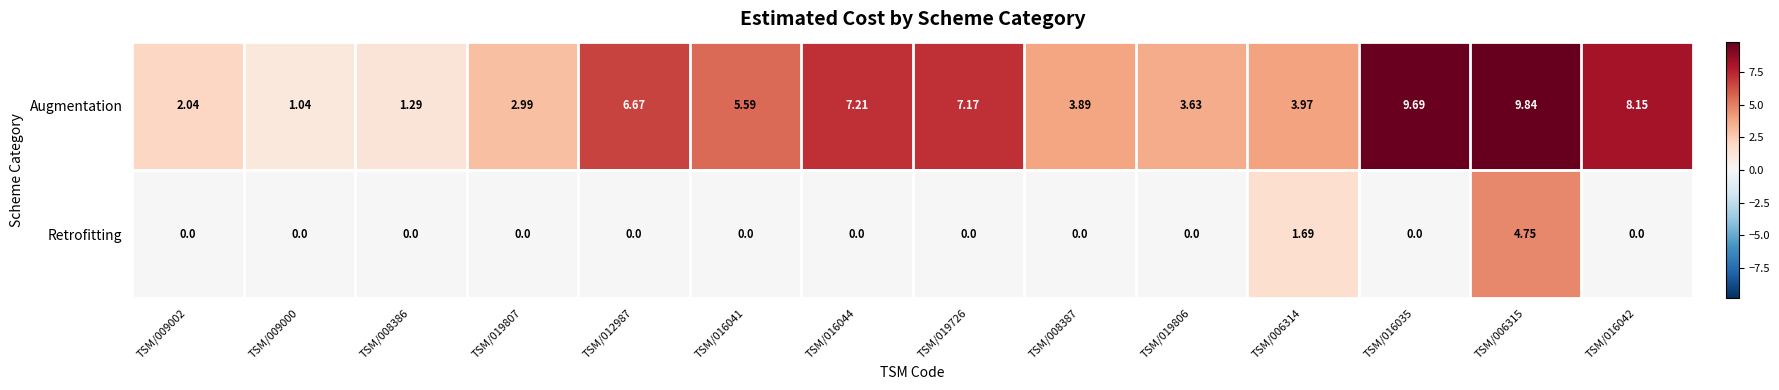

Rank the series by their maximum value, from lowest to highest.

Retrofitting, Augmentation